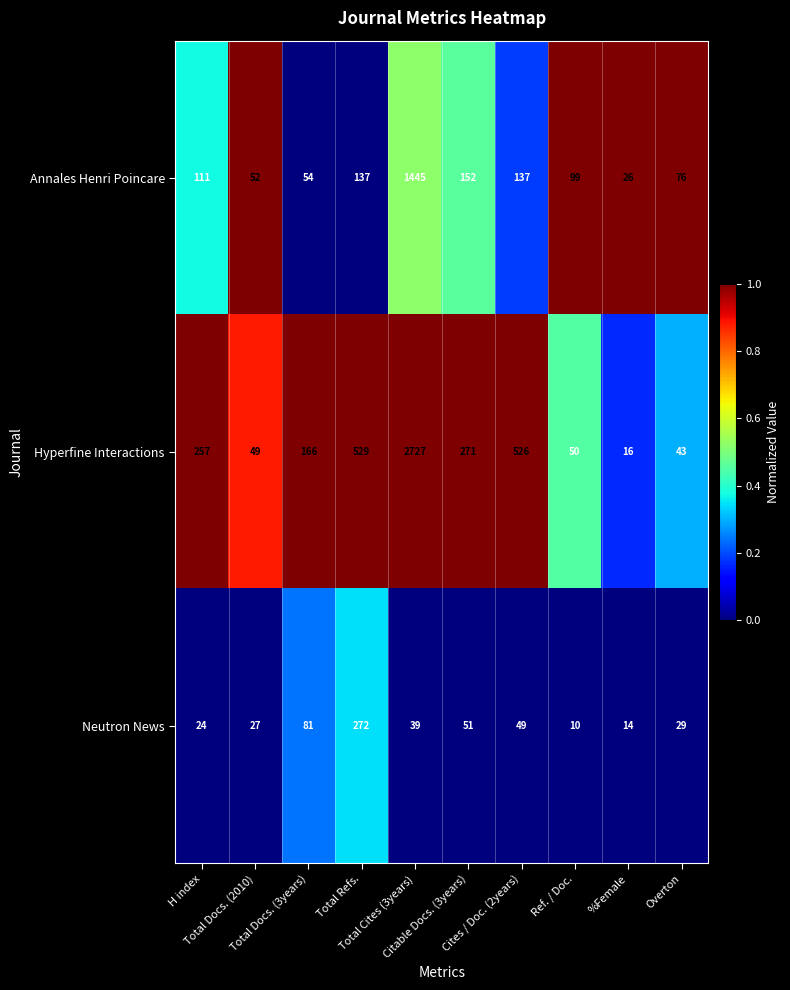

List the series in order of their overall mean, highest first.

Hyperfine Interactions, Annales Henri Poincare, Neutron News